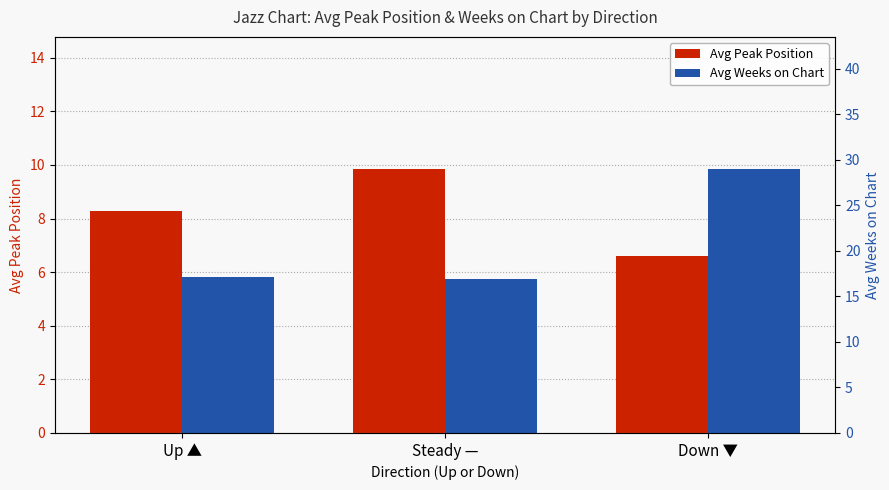

What is the average value of the Avg Peak Position series?

8.2